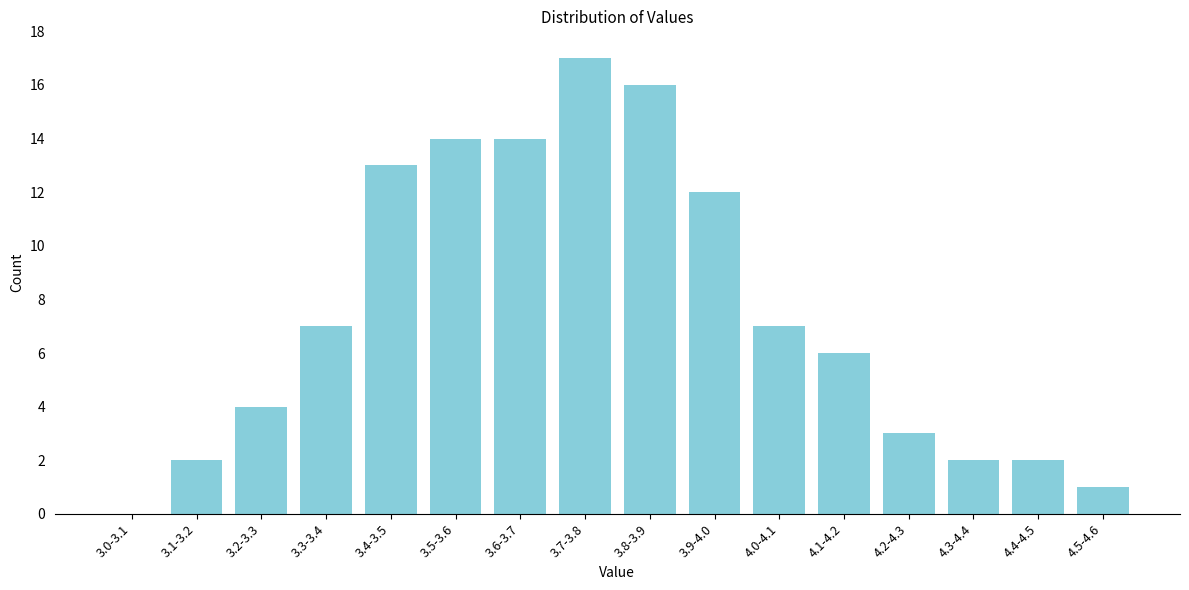

Reading left to right, list all the values displayed in this chart.

3.0-3.1=0	3.1-3.2=2	3.2-3.3=4	3.3-3.4=7	3.4-3.5=13	3.5-3.6=14	3.6-3.7=14	3.7-3.8=17	3.8-3.9=16	3.9-4.0=12	4.0-4.1=7	4.1-4.2=6	4.2-4.3=3	4.3-4.4=2	4.4-4.5=2	4.5-4.6=1